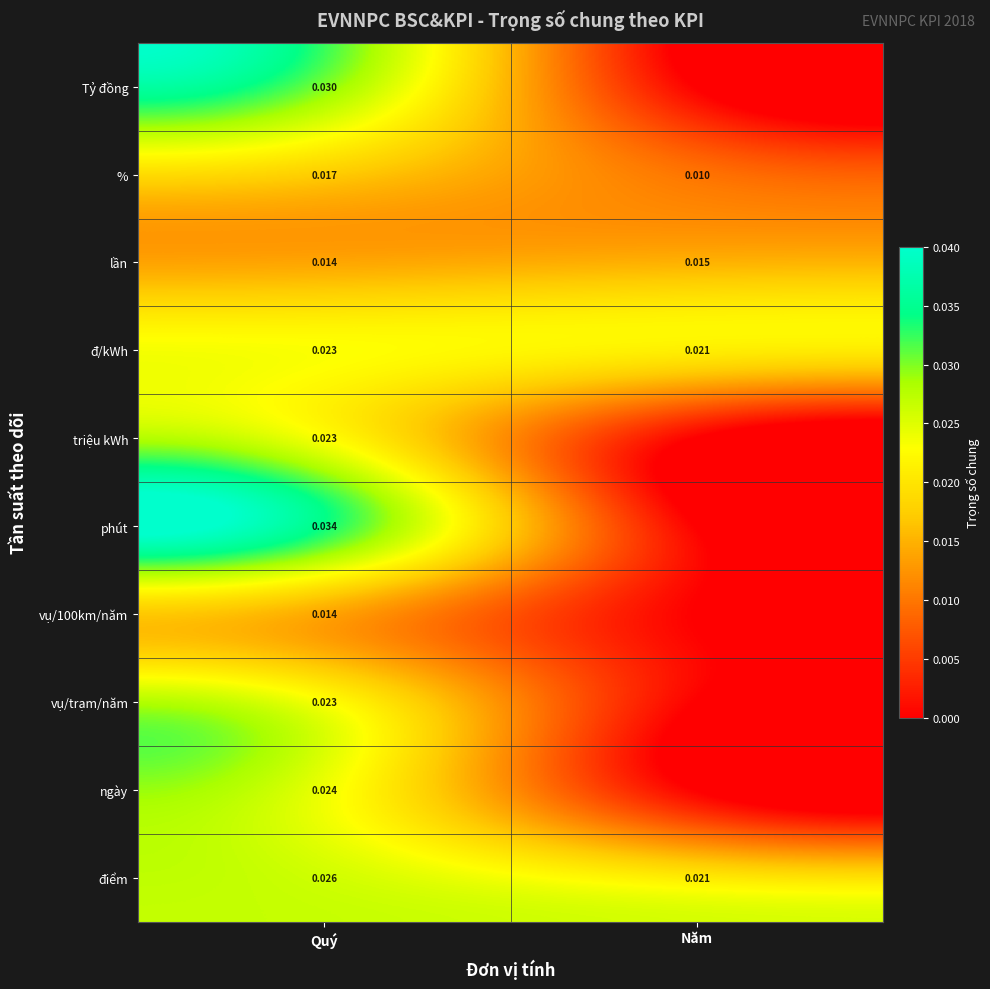

At which label does lần reach its peak?

Năm